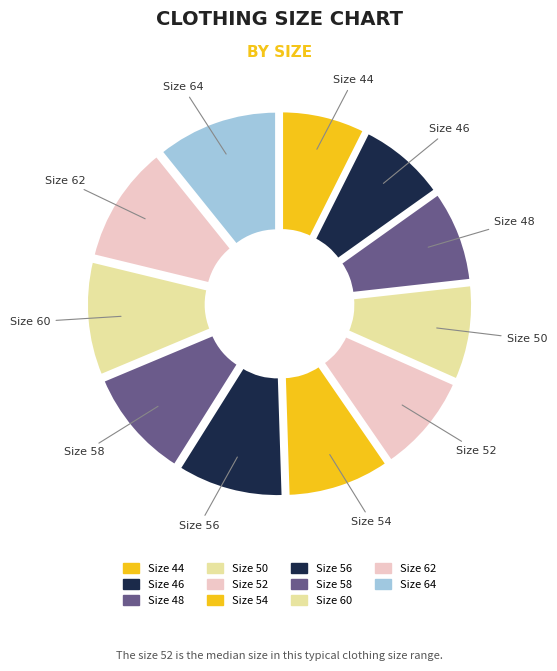

Rank the categories by value from highest to lowest.

64, 62, 60, 58, 56, 54, 52, 50, 48, 46, 44